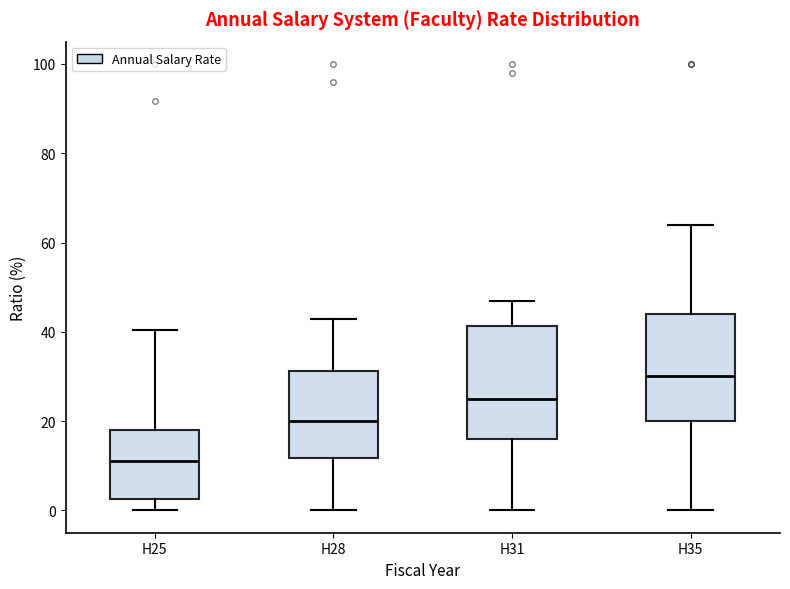

Where is the upper edge of the box for H25 on the y-axis? The values are not printed on the chart, so give them approximately, as read against the axis.

18